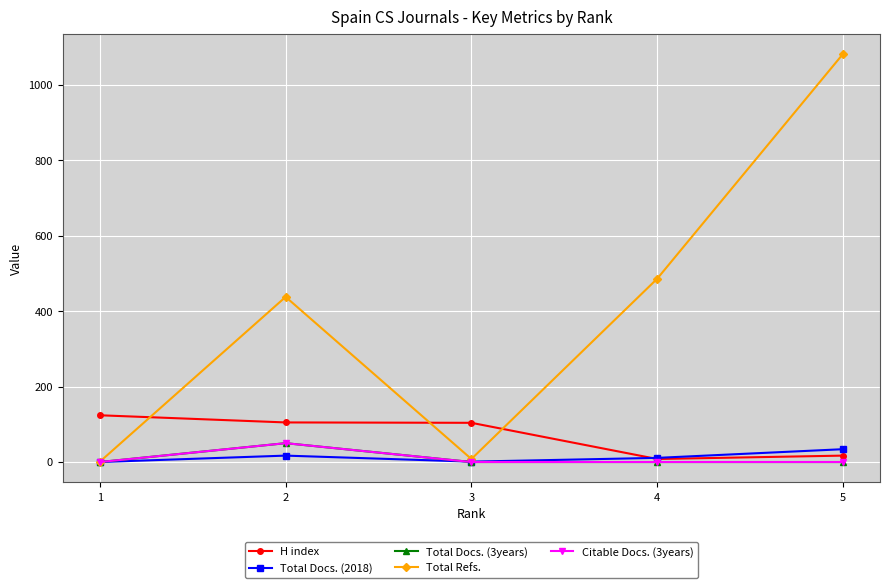

Reading left to right, list all the values displayed in this chart.

H index: 1=124	2=105	3=104	4=8	5=17
Total Docs. (2018): 1=0	2=17	3=1	4=11	5=34
Total Docs. (3years): 1=0	2=50	3=0	4=0	5=0
Total Refs.: 1=1	2=438	3=8	4=486	5=1082
Citable Docs. (3years): 1=0	2=50	3=0	4=0	5=0